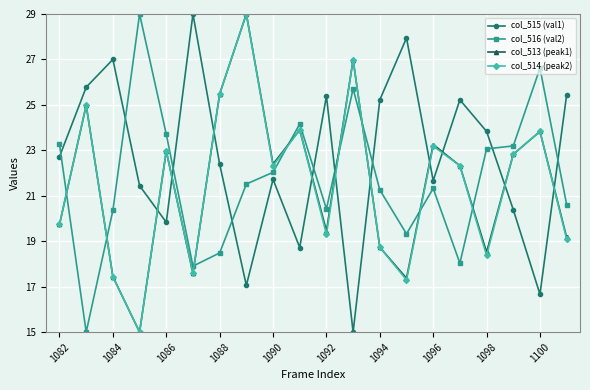

What is the value of the col_516 (val2) point at the 8th from the left?

21.5